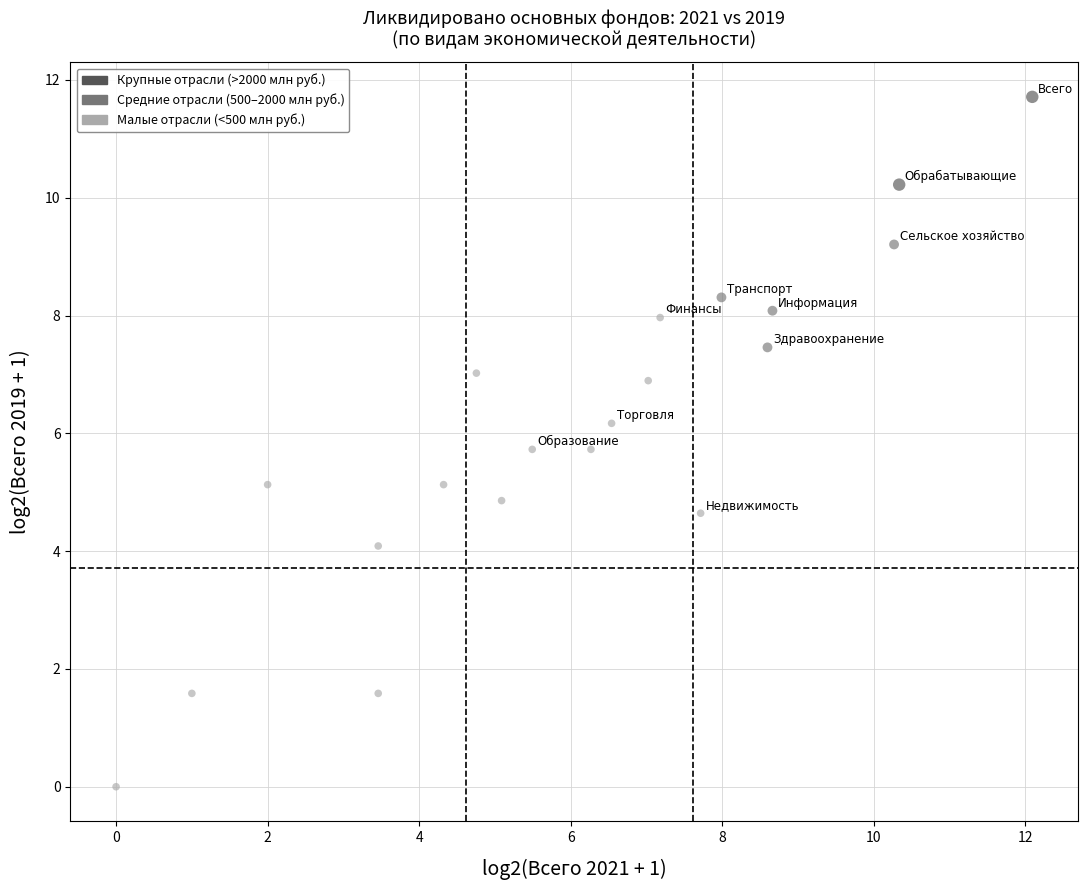

What is the range of X values (max minus min)?

12.1